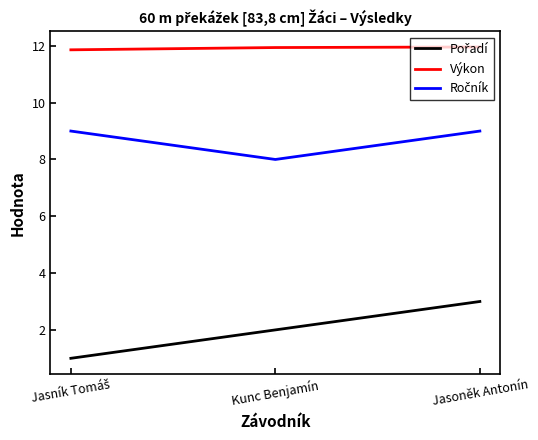

Which series has the largest total across all categories?

Výkon